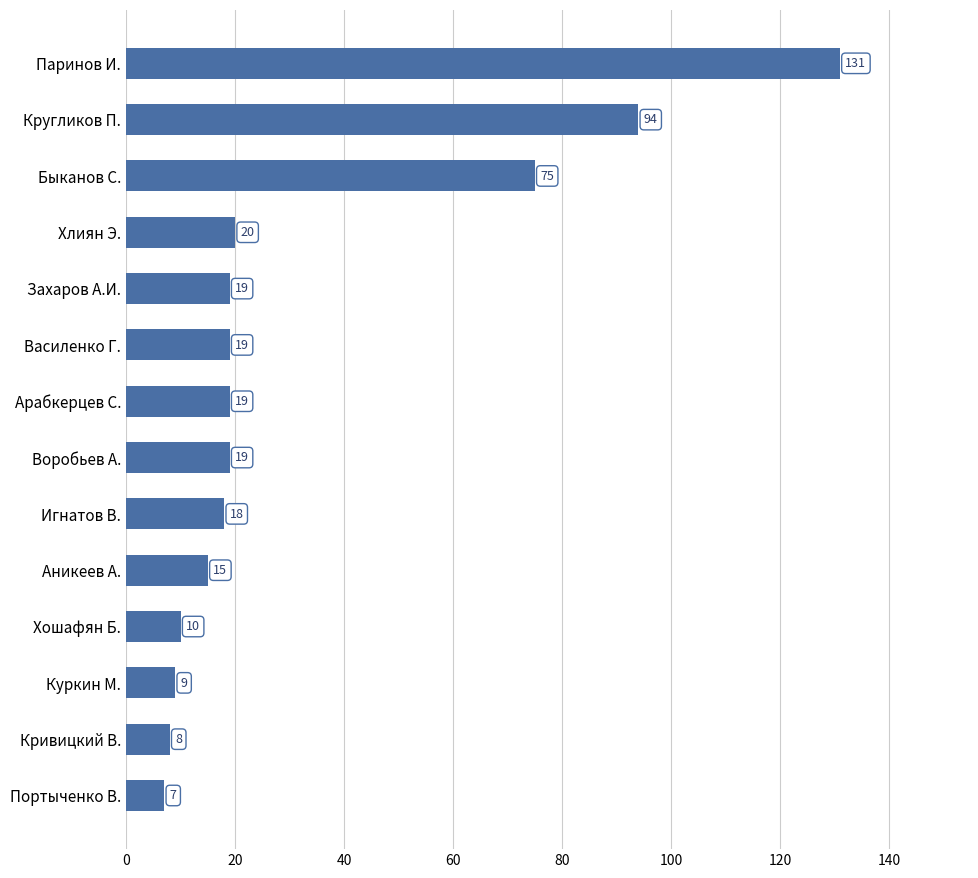

What is the difference between the maximum and minimum values?

124